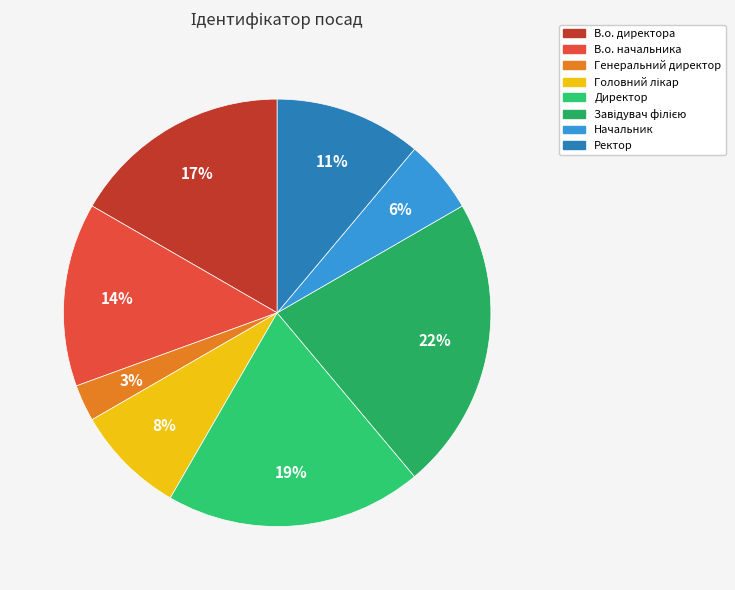

Which slice is the smallest?

Генеральний директор